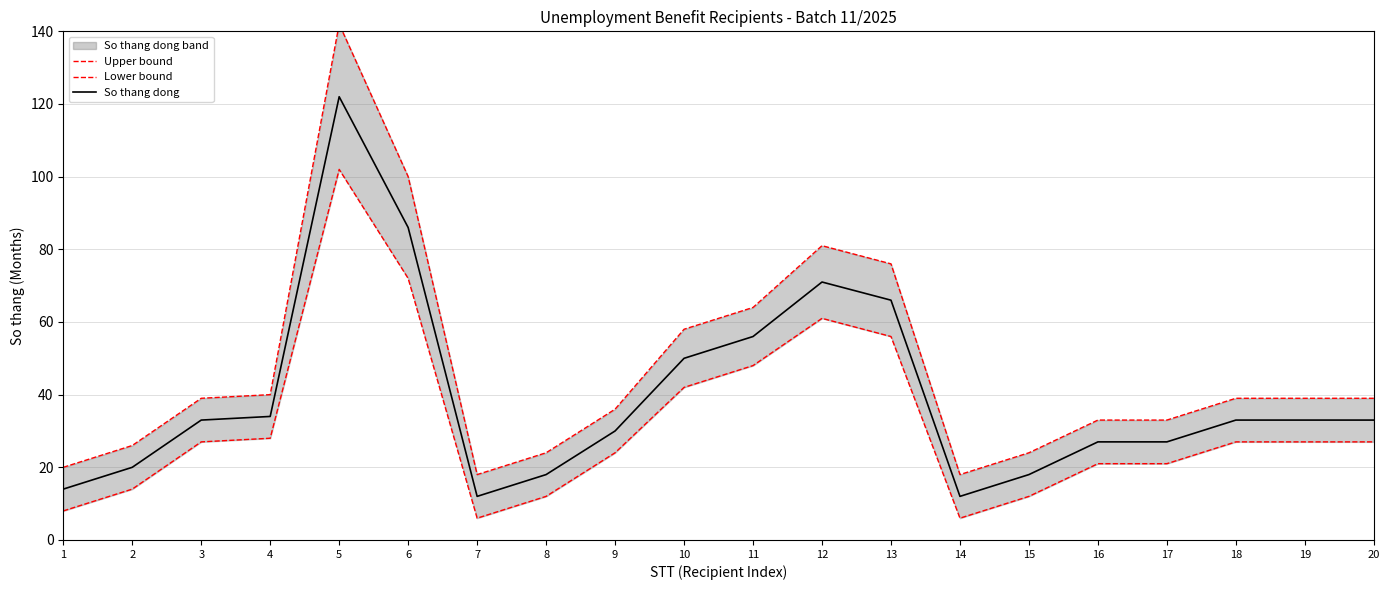

How many interior local valleys does the Upper bound series have?

2